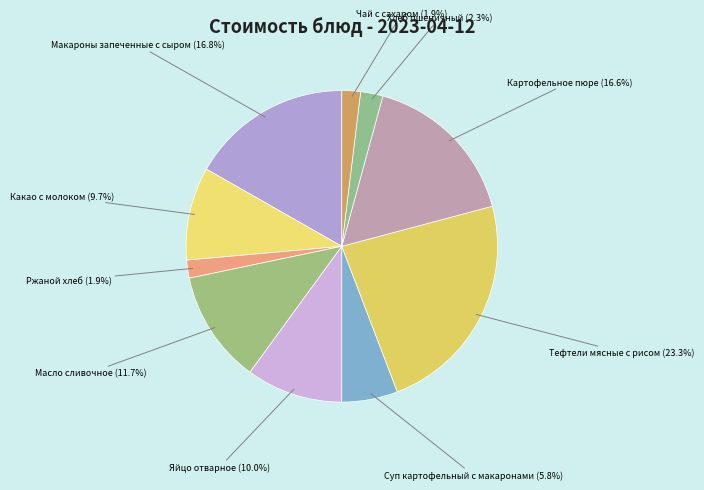

What percentage is the Ржаной хлеб slice, to the nearest percent?

2%